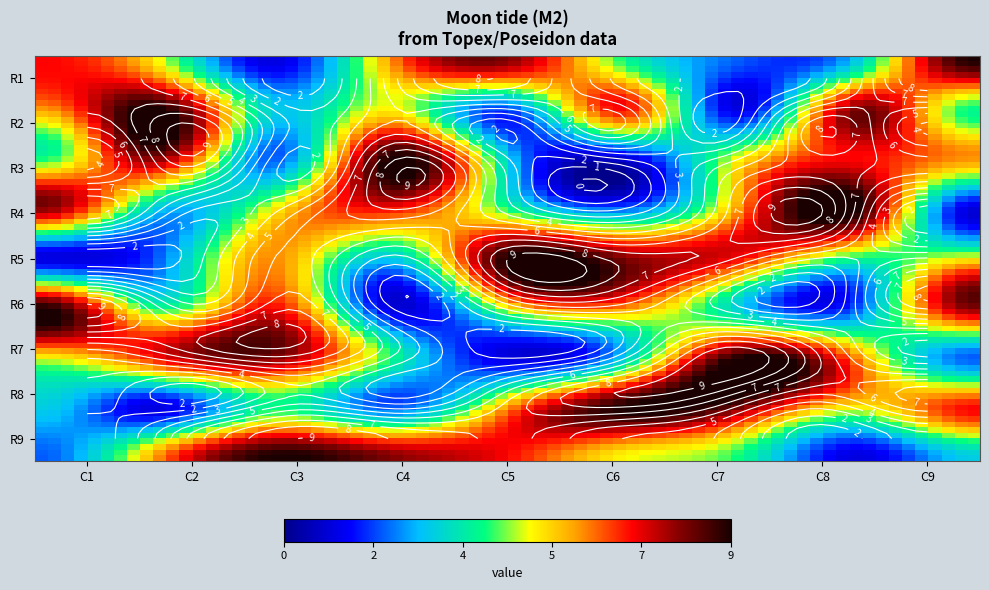

What is the average value of the R7 series?

5